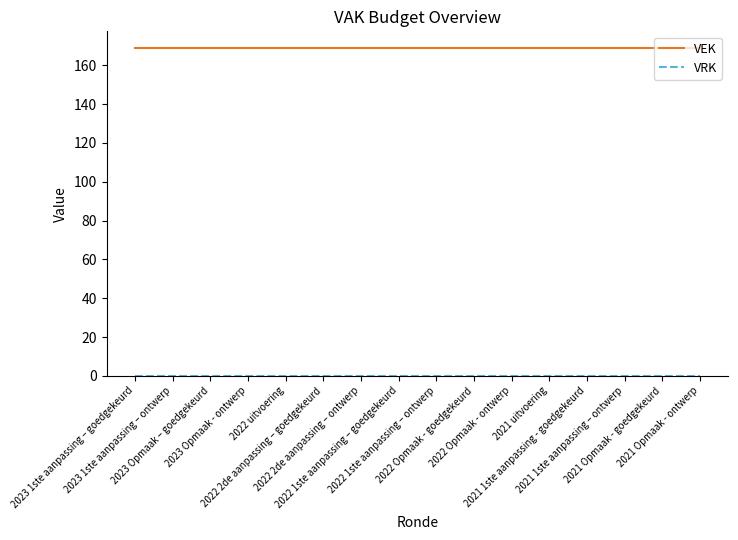

What is the maximum value for VEK?

169